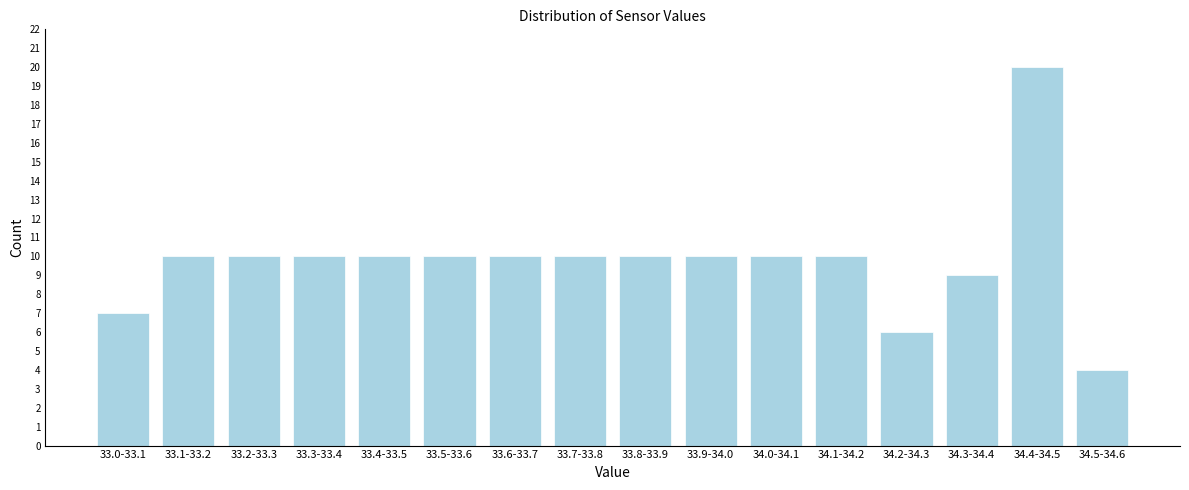

Reading right to left, extract all data points from this chart.

4	20	9	6	10	10	10	10	10	10	10	10	10	10	10	7